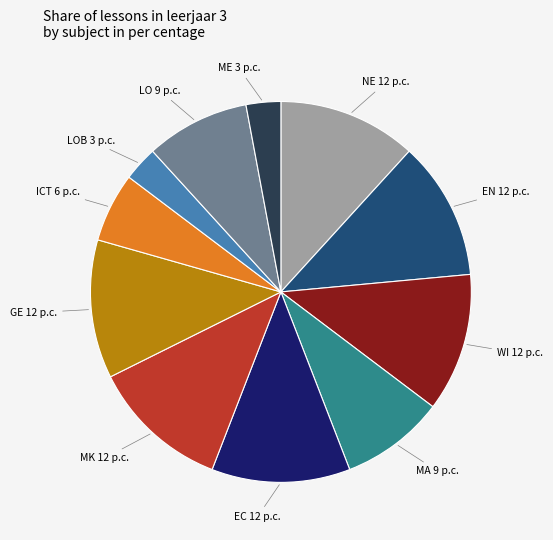

Approximately how many times larger is the value at ME compared to NE?

0.3